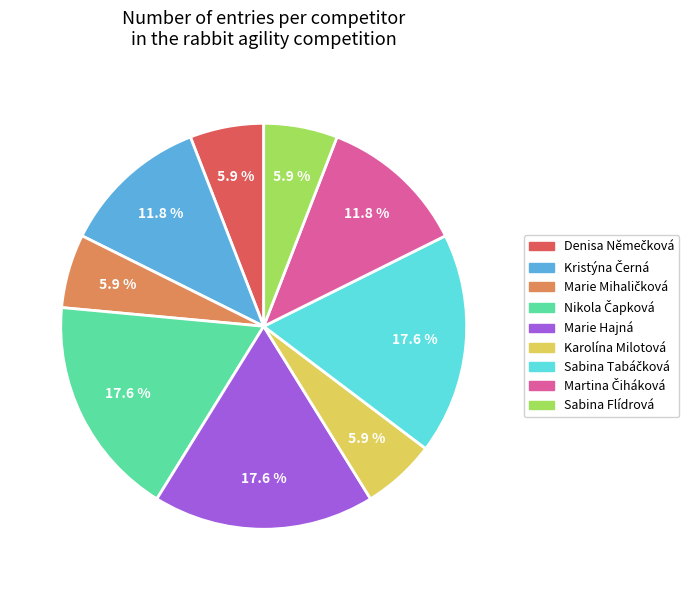

Does Karolína Milotová represent more than half of the total?

No